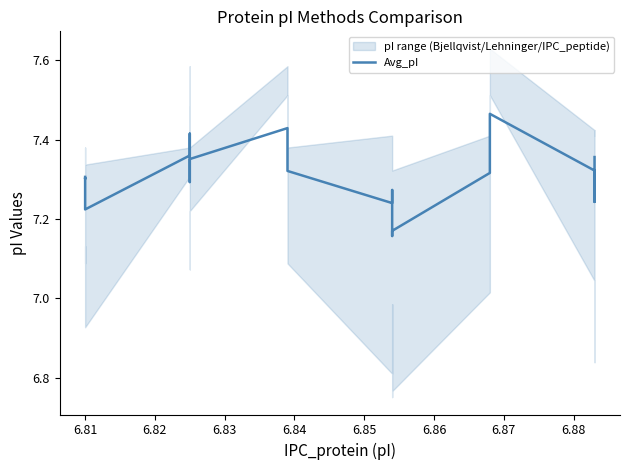

Is it true that the value at 6.81 is 7.3?

True